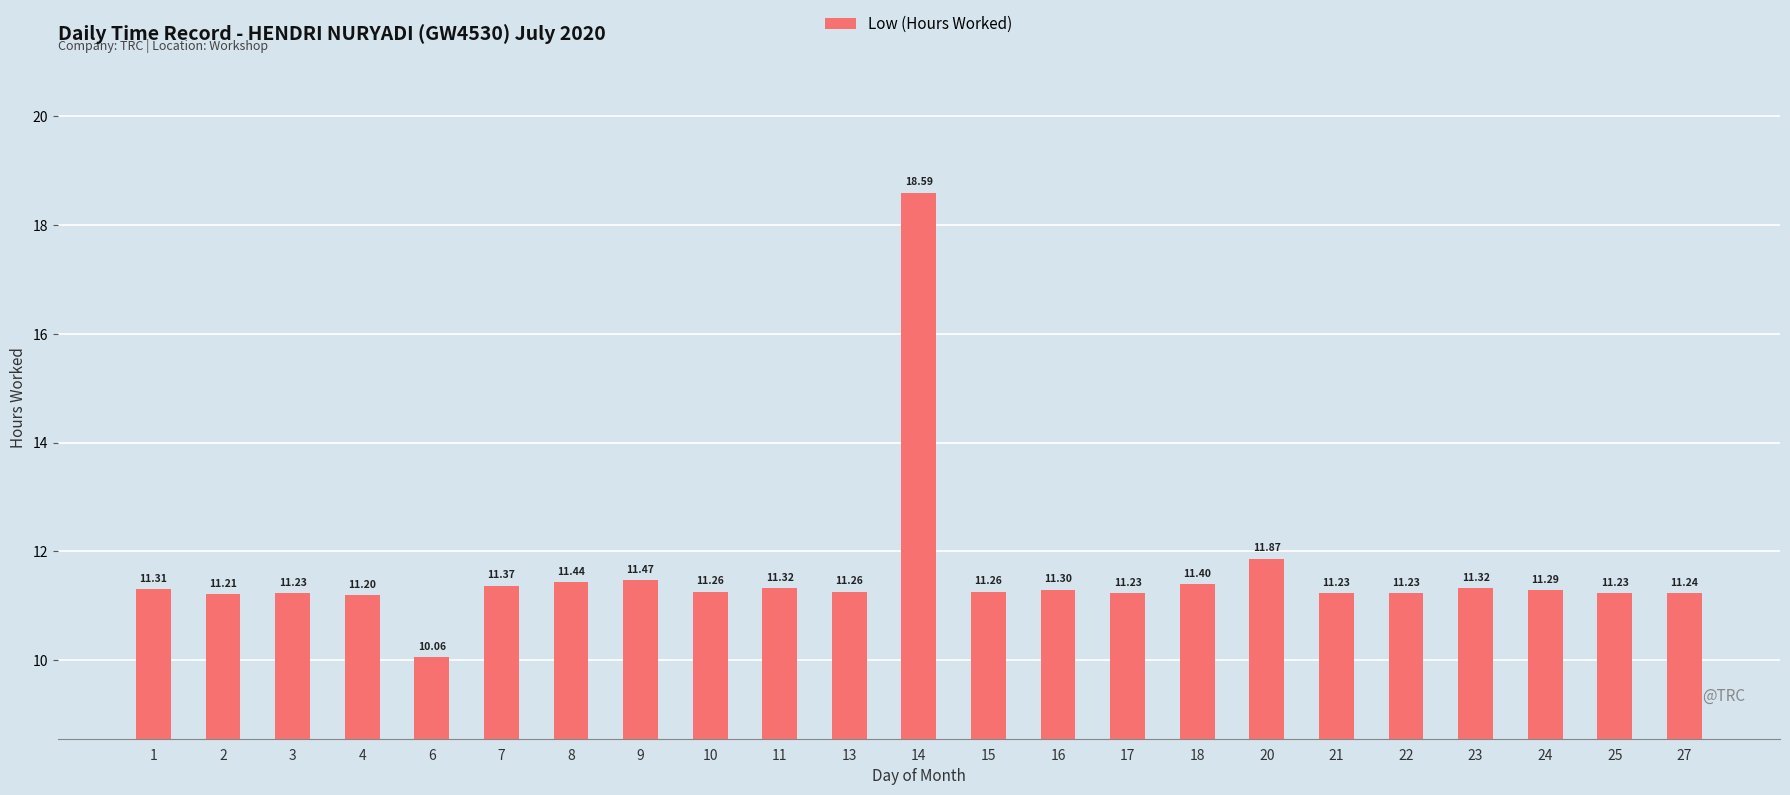

Reading right to left, what are all the values shown in this chart?

27=11.2	25=11.2	24=11.3	23=11.3	22=11.2	21=11.2	20=11.9	18=11.4	17=11.2	16=11.3	15=11.3	14=18.6	13=11.3	11=11.3	10=11.3	9=11.5	8=11.4	7=11.4	6=10.1	4=11.2	3=11.2	2=11.2	1=11.3